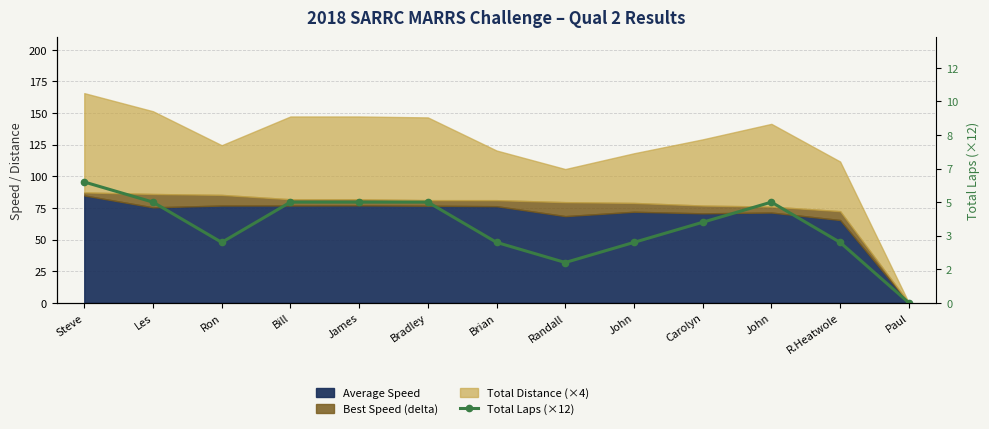

What is the change in value from Steve to Les?

-12